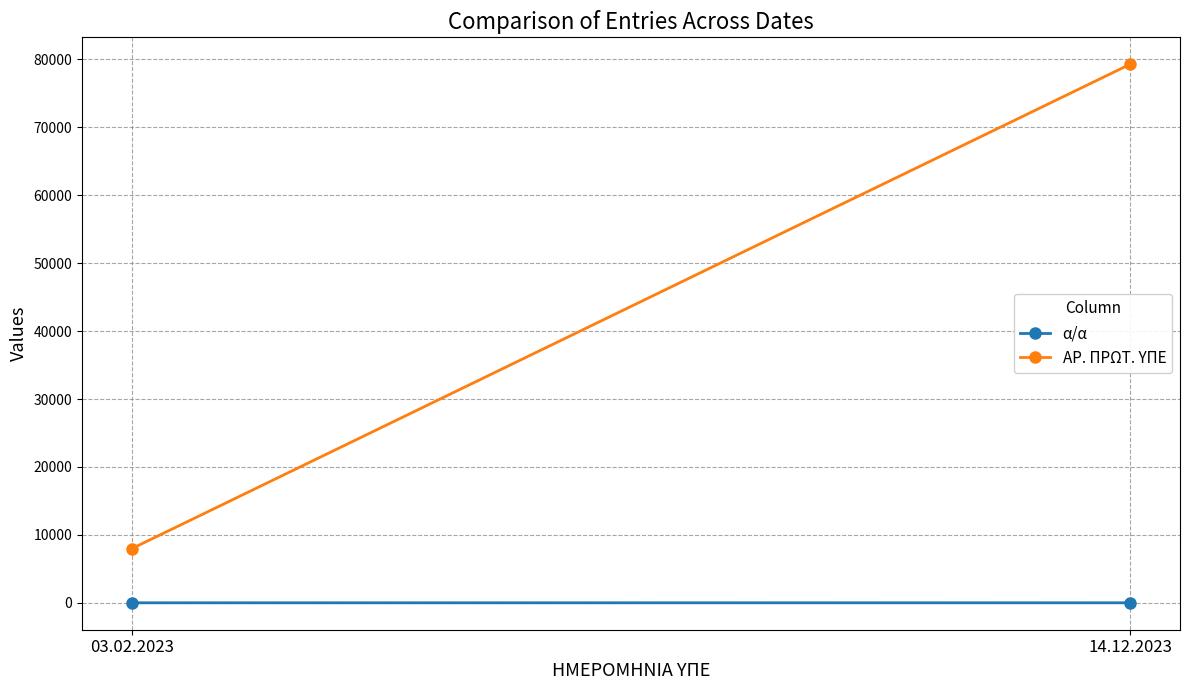

Where is α/α nearest to the value 1?

03.02.2023